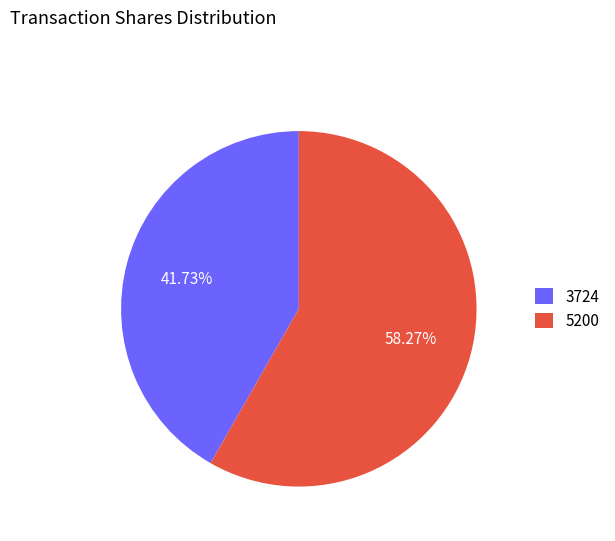

Rank the categories by value from highest to lowest.

5200, 3724